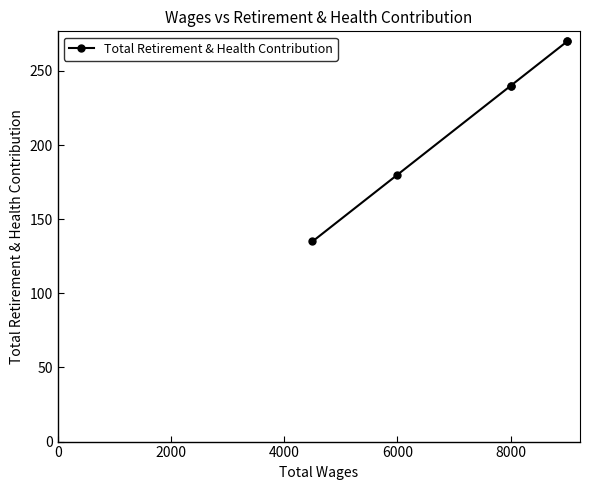

Does the chart have visible grid lines?

No